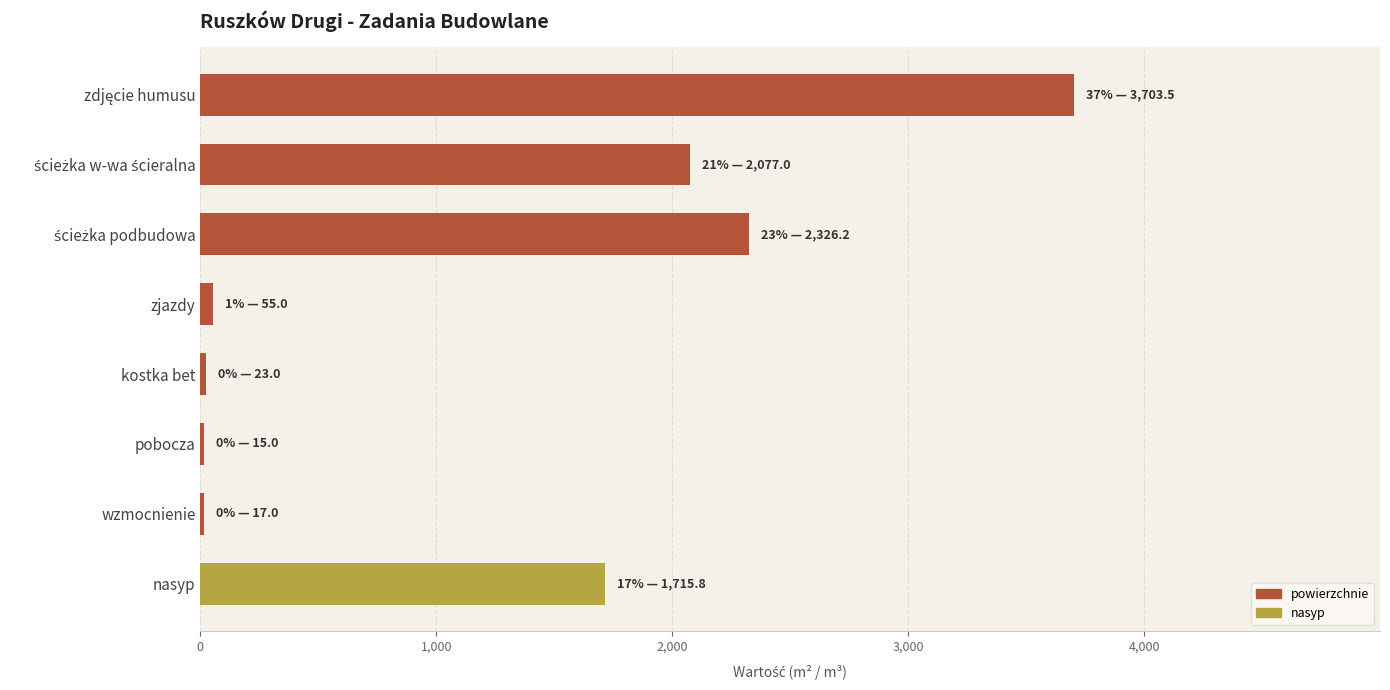

What is the approximate value at nasyp?

1715.8